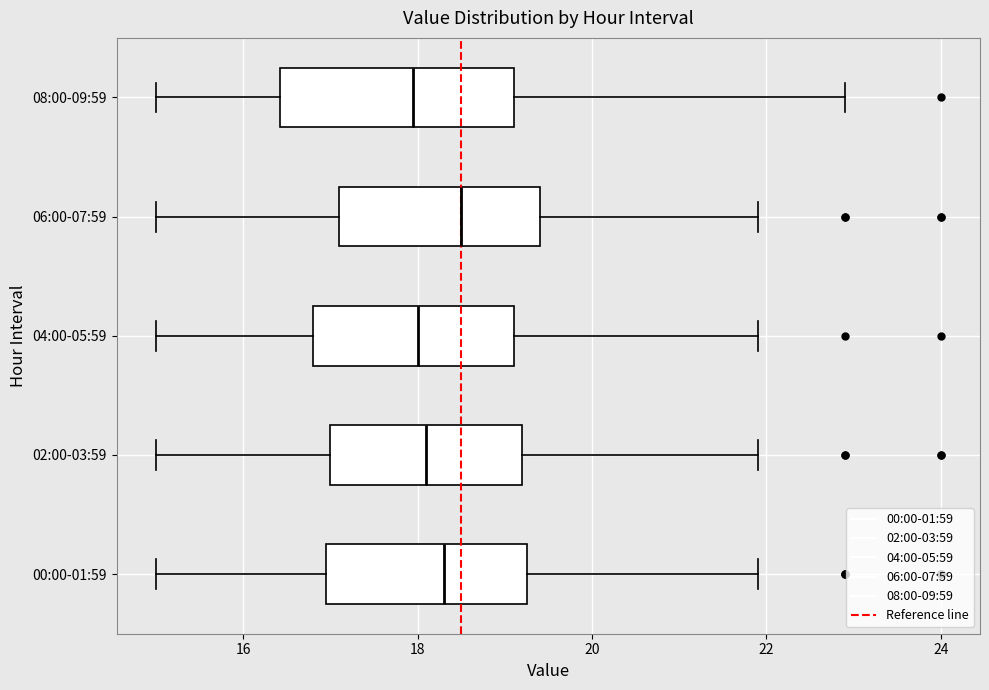

Reading bottom to top, transcribe this box plot: for each box, give where its median line is, the range the box spans, and where its two whiskers end, as read against the x-axis. The values are not printed on the chart, so give them approximately, as read against the axis.

00:00-01:59: median 18.4, box 17.0 to 19.2, whiskers 15.0 to 22.0
02:00-03:59: median 18.2, box 17.0 to 19.2, whiskers 15.0 to 22.0
04:00-05:59: median 18.0, box 16.8 to 19.2, whiskers 15.0 to 22.0
06:00-07:59: median 18.6, box 17.2 to 19.4, whiskers 15.0 to 22.0
08:00-09:59: median 18.0, box 16.4 to 19.2, whiskers 15.0 to 23.0